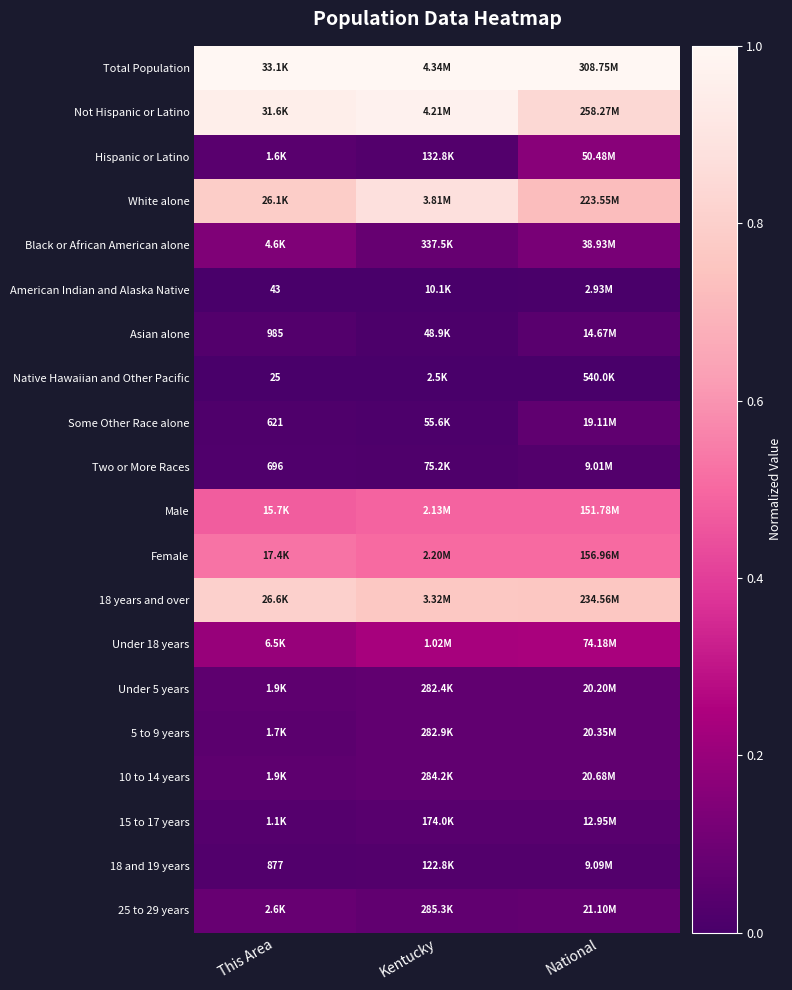

True or false: 15 to 17 years has a value of 0.0 at This Area.

False